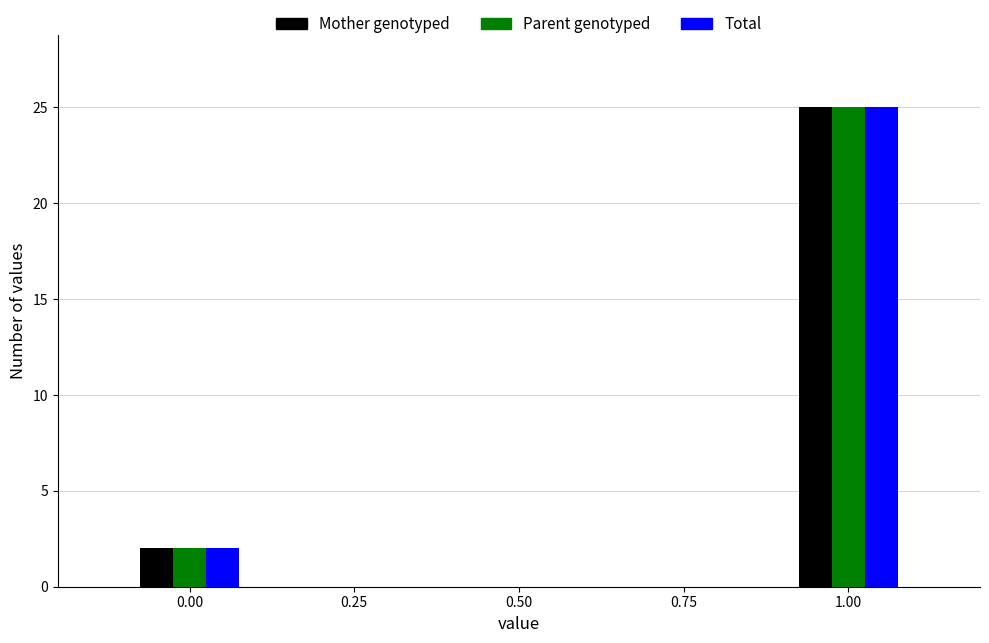

What is the value of the Total bar at the 1st from the left?

2